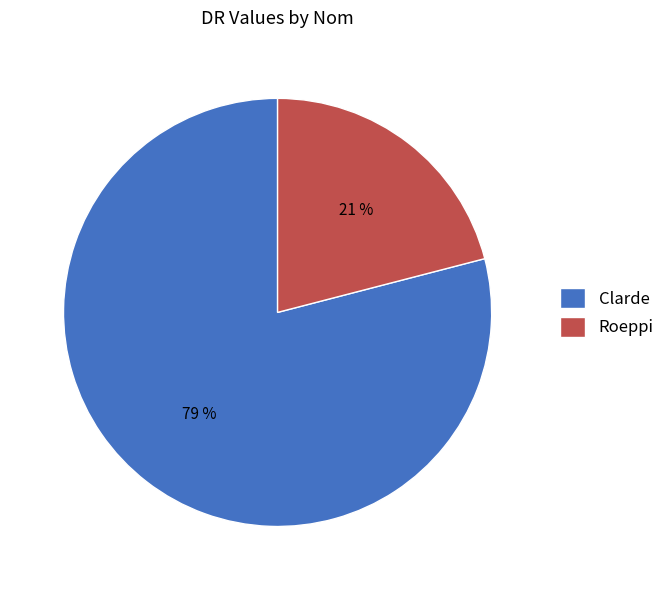

To the nearest percent, what is the combined percentage of Roeppi and Clarde?

100%